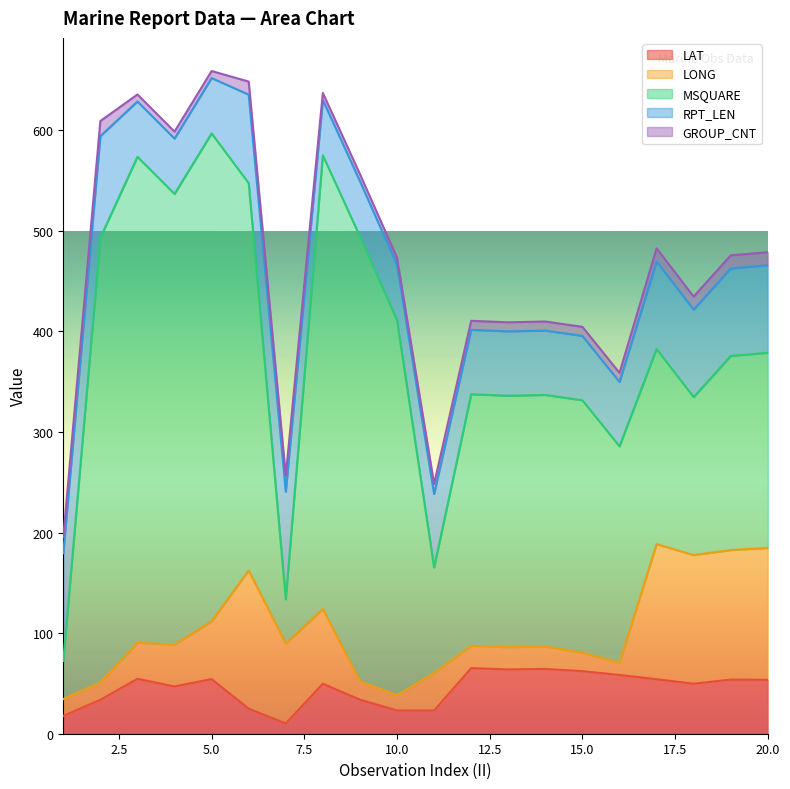

Which category has the highest value in the LAT series?

12